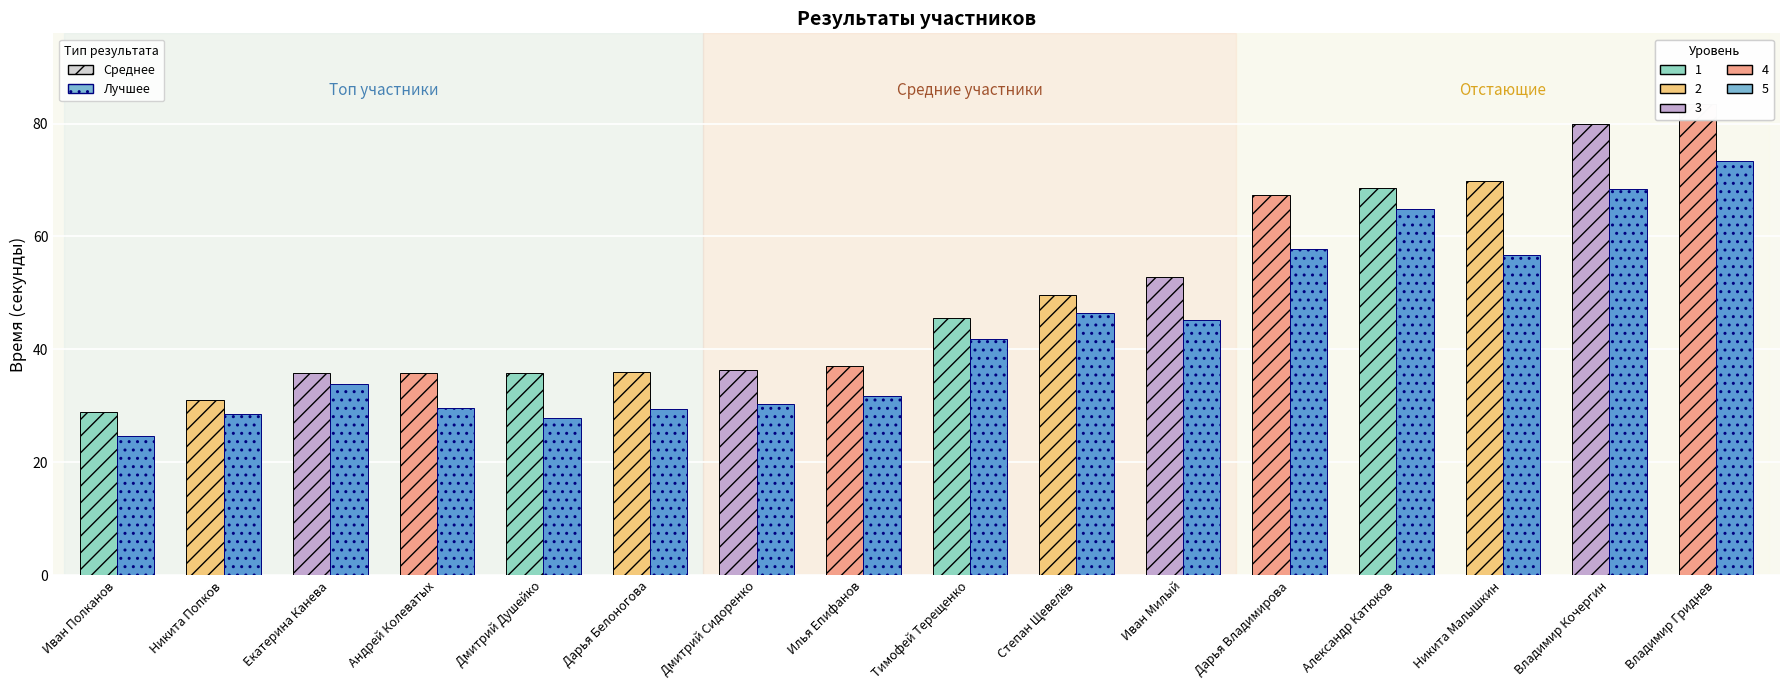

What is the difference between the highest and lowest values at Владимир Кочергин?

11.6